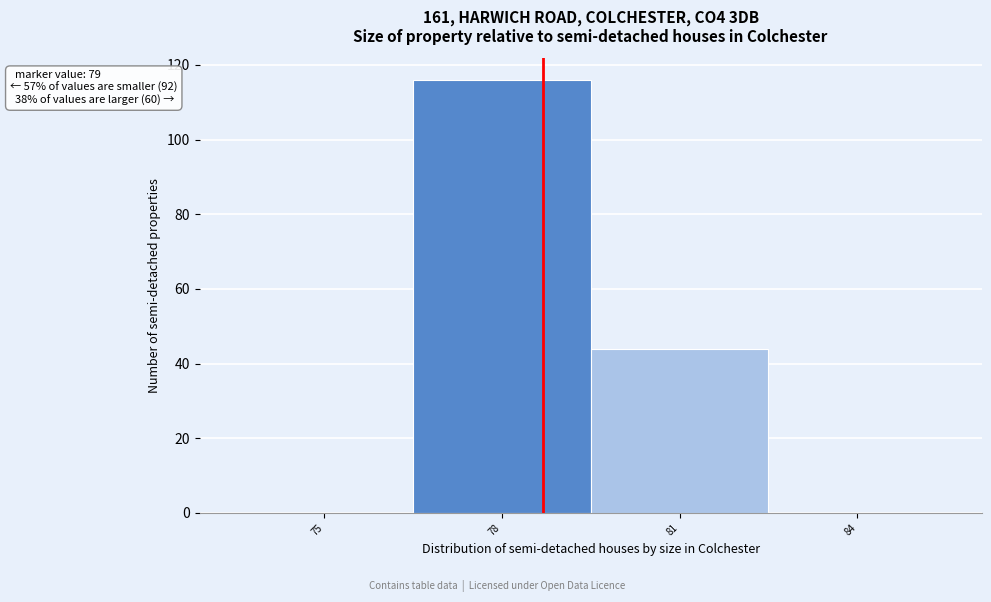

Reading left to right, what are all the values shown in this chart?

75=0	78=116	81=44	84=0